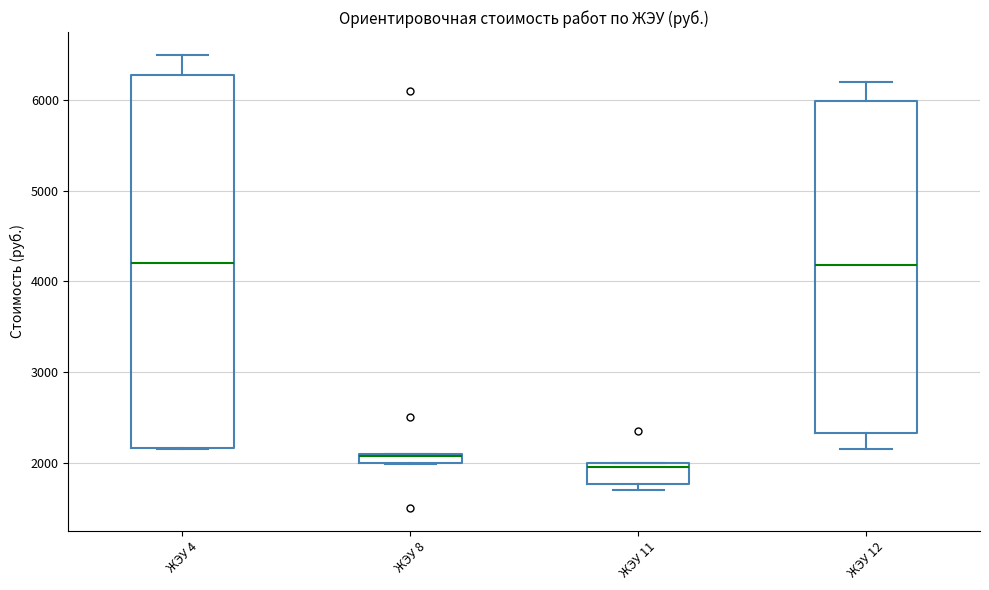

Where is the lower edge of the box for ЖЭУ 8 on the y-axis? The values are not printed on the chart, so give them approximately, as read against the axis.

2000